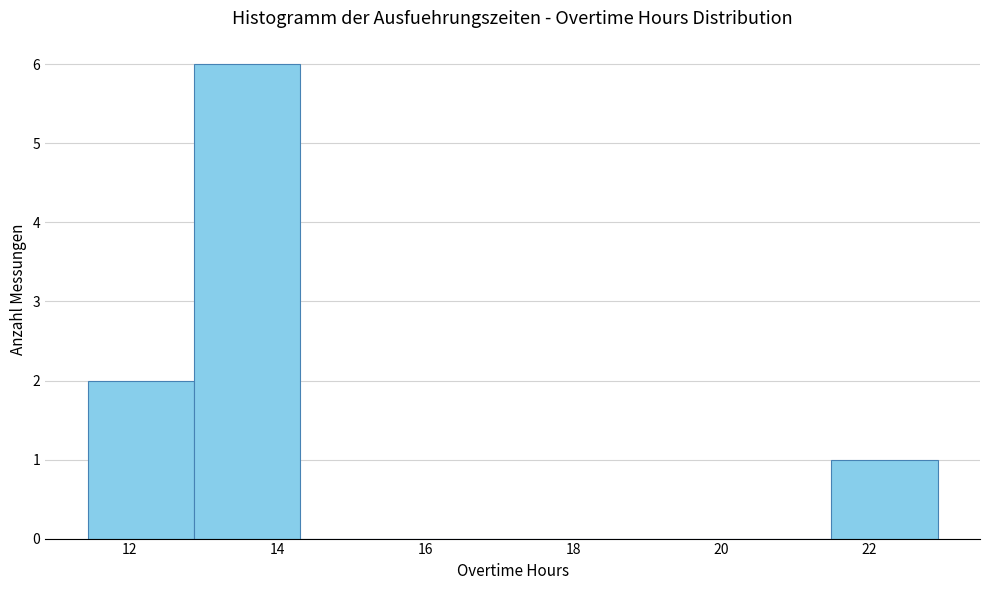

Reading left to right, list every bar in this chart as the range it spans on the x-axis followed by its height. Neither the bar edges nor the heights are printed on the chart, so give them approximately, as read against the axes.

11.4 to 12.8: 2
12.8 to 14.4: 6
14.4 to 15.8: 0
15.8 to 17.2: 0
17.2 to 18.6: 0
18.6 to 20.0: 0
20.0 to 21.4: 0
21.4 to 23.0: 1